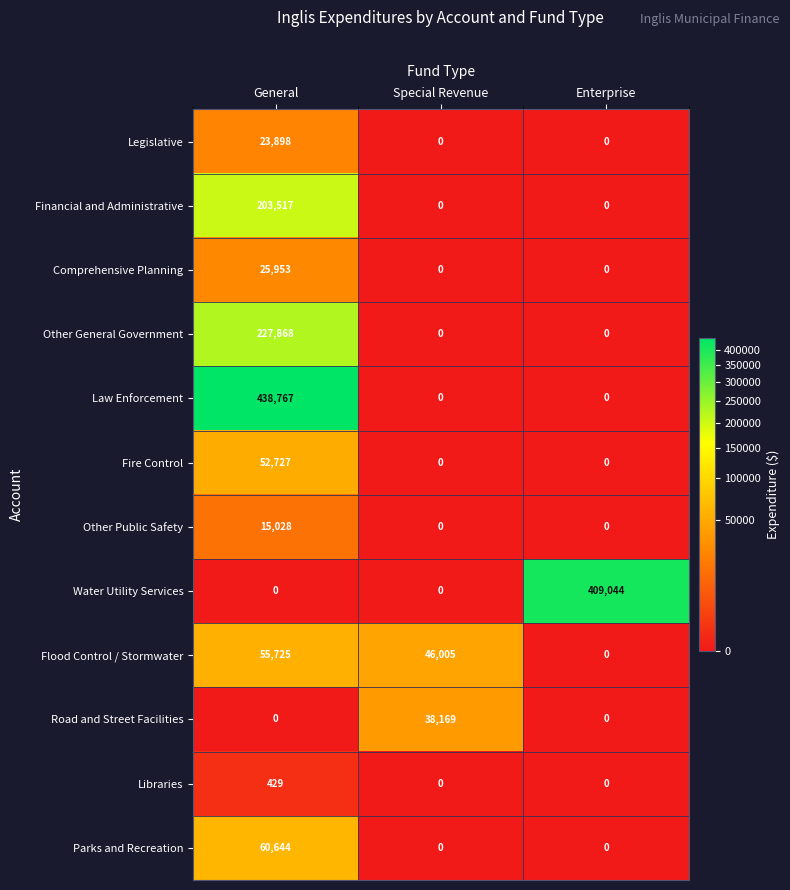

Which series has the widest spread of values?

Law Enforcement